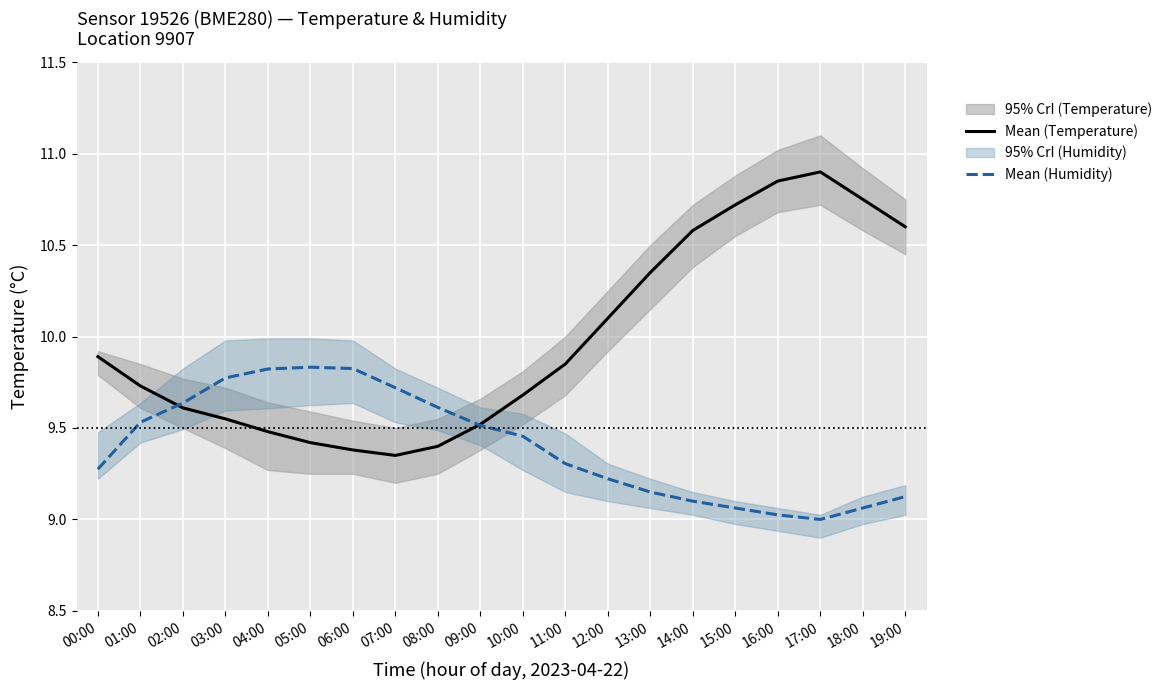

True or false: Mean (Temperature) has a value of 18.4 at 13:00.

False